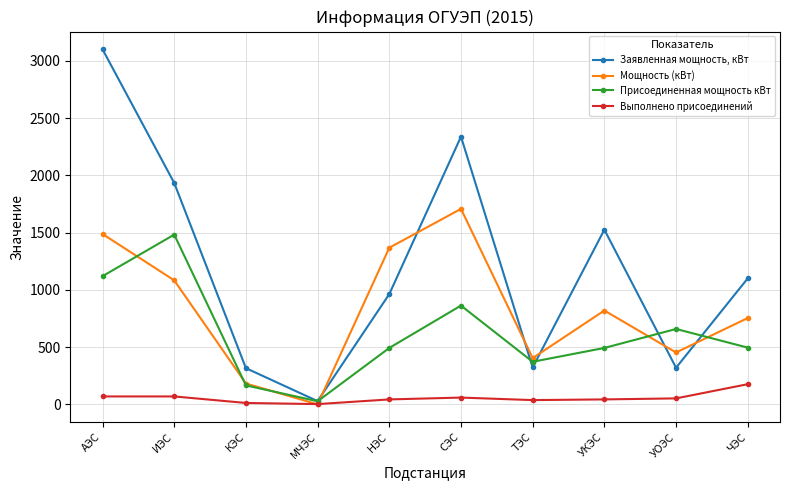

Between КЭС and ЧЭС, which series saw the biggest shift?

Заявленная мощность, кВт